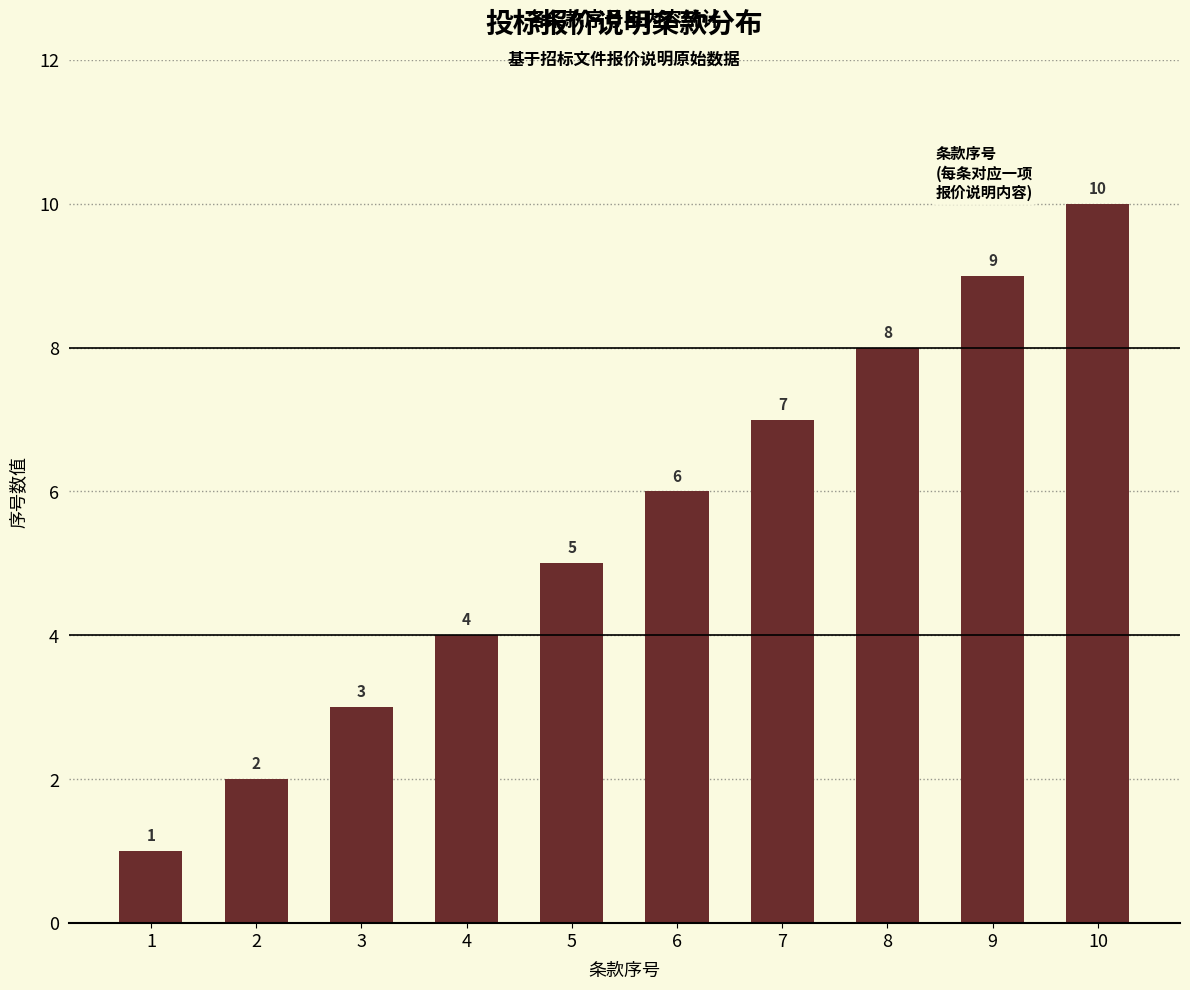

What is the change in value from 7 to 9?

+2